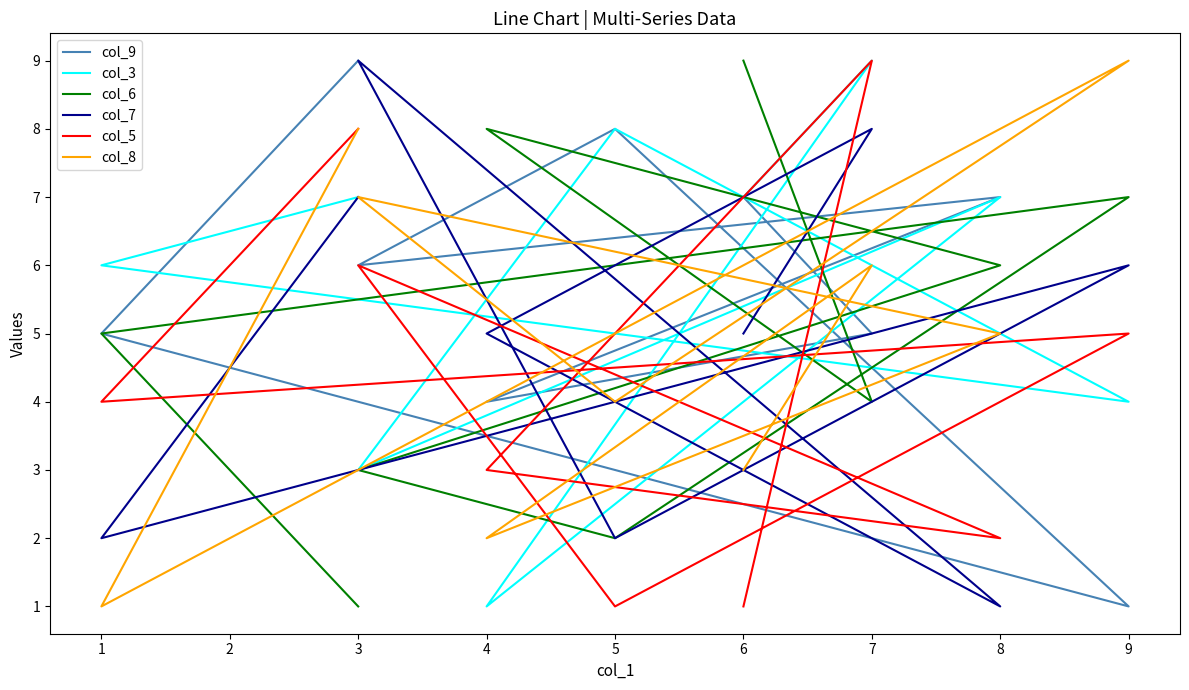

How many distinct data groups are displayed?

6